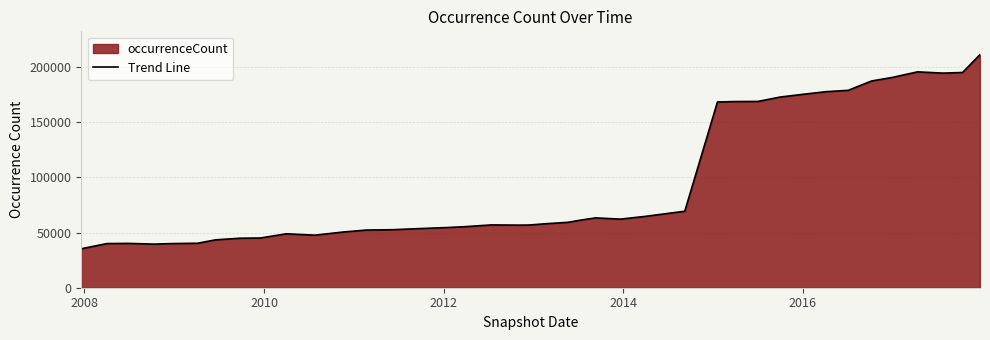

What is the minimum value shown in the chart?

35298